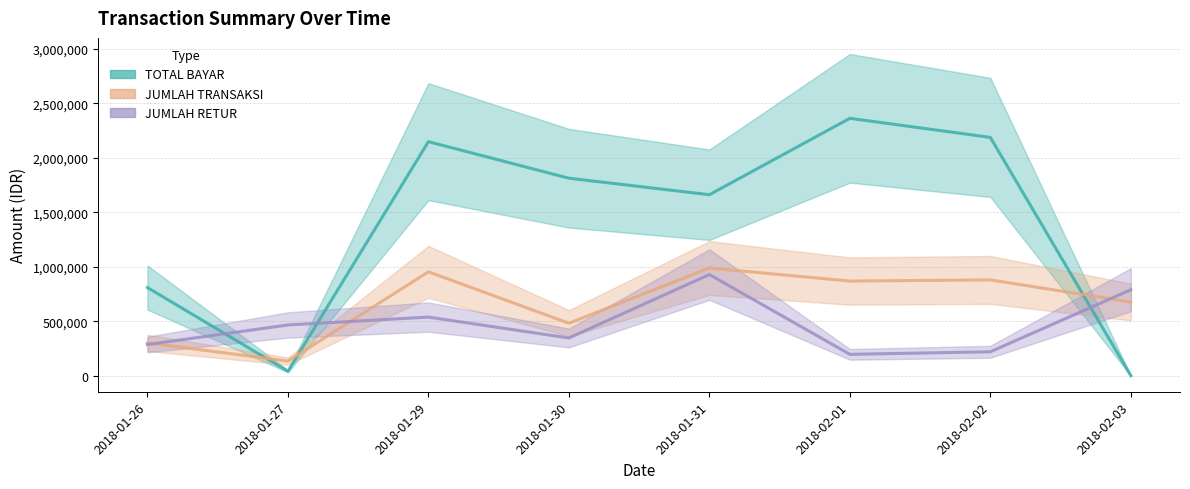

Reading left to right, what are all the values shown in this chart?

TOTAL BAYAR: 2018-01-26=808851	2018-01-27=40425	2018-01-29=2147863	2018-01-30=1812475	2018-01-31=1660927	2018-02-01=2362325	2018-02-02=2187151	2018-02-03=0
JUMLAH TRANSAKSI: 2018-01-26=300650	2018-01-27=133700	2018-01-29=953138	2018-01-30=481425	2018-01-31=988050	2018-02-01=868350	2018-02-02=879025	2018-02-03=676200
JUMLAH RETUR: 2018-01-26=285950	2018-01-27=465325	2018-01-29=537688	2018-01-30=345975	2018-01-31=928113	2018-02-01=195738	2018-02-02=219100	2018-02-03=788725